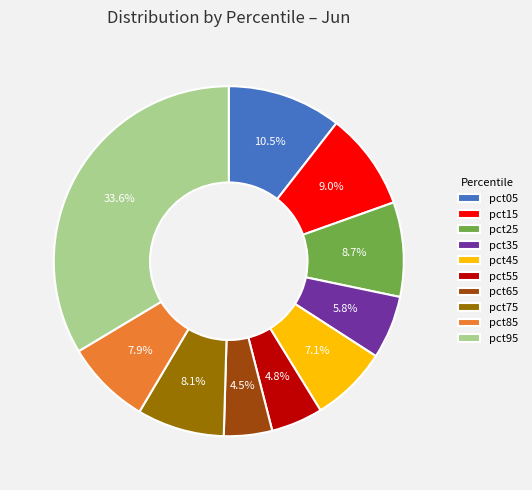

Is there any slice that represents more than half of the pie?

No